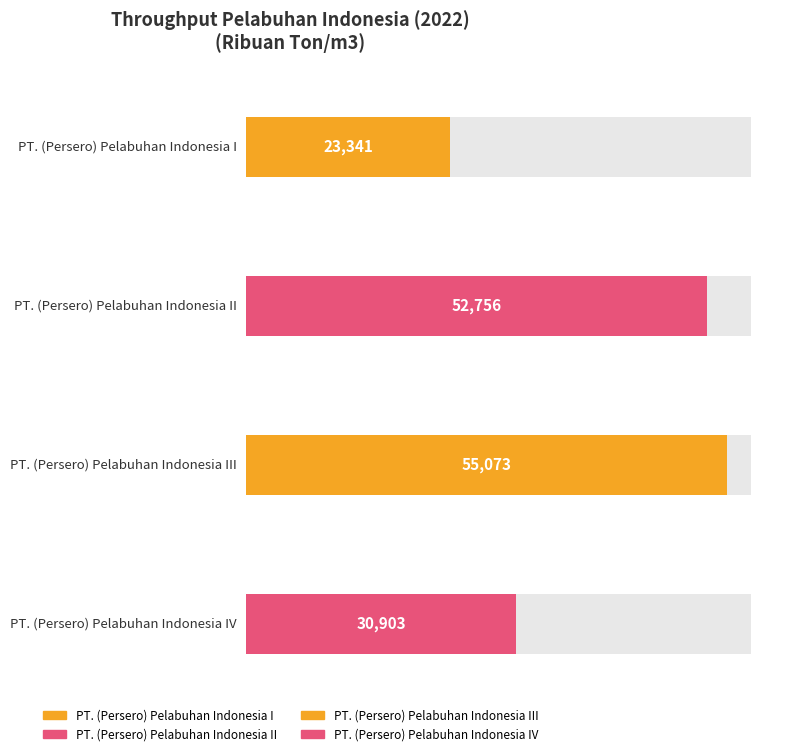

At which category does the chart reach its minimum across all series?

PT. (Persero) Pelabuhan Indonesia I